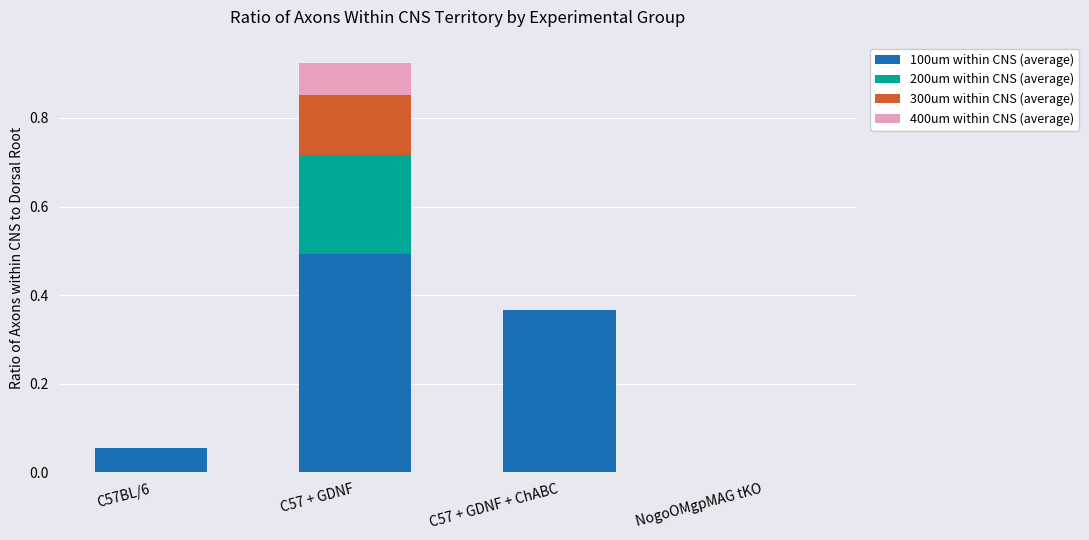

At which category is the sum across all series the highest?

C57 + GDNF